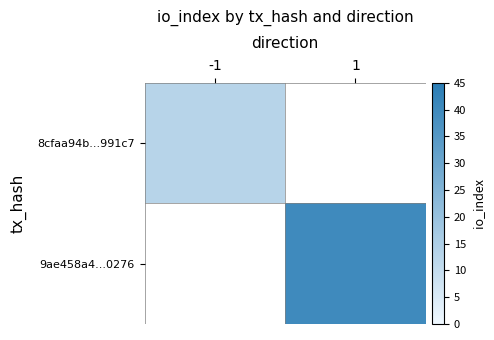

Is it true that 8cfaa94b...991c7 equals 13.0 at -1?

True